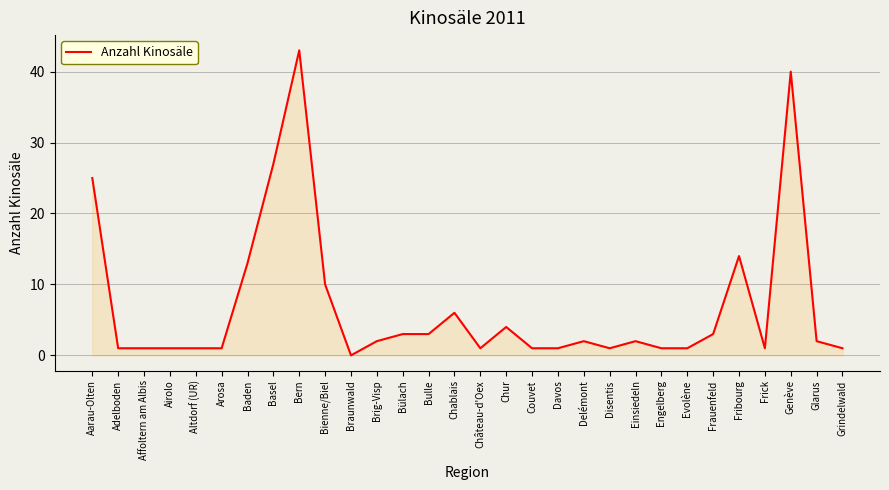

What is the maximum value shown in the chart?

43